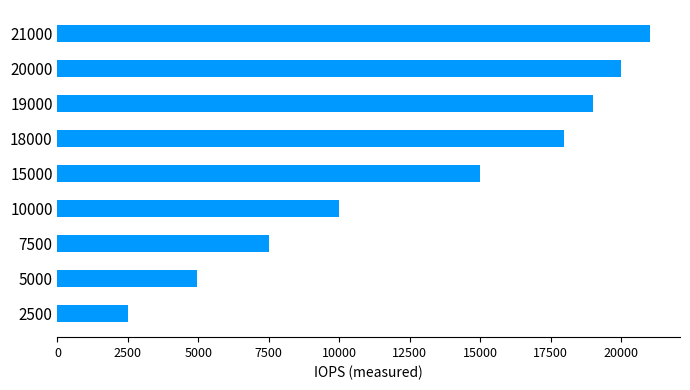

What is the sum of the values at 2500 and 7500?

9997.8